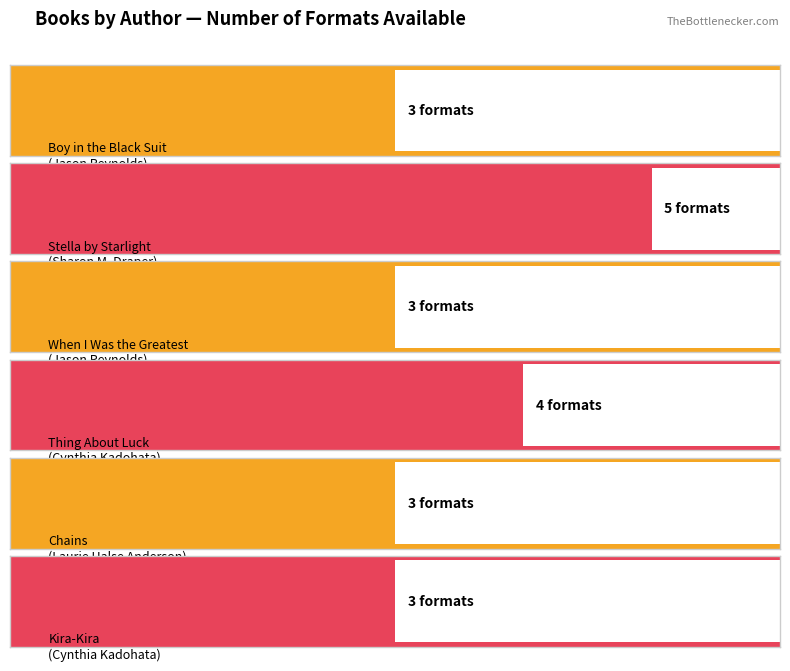

Is it true that the value at Sharon M. Draper is 3?

False